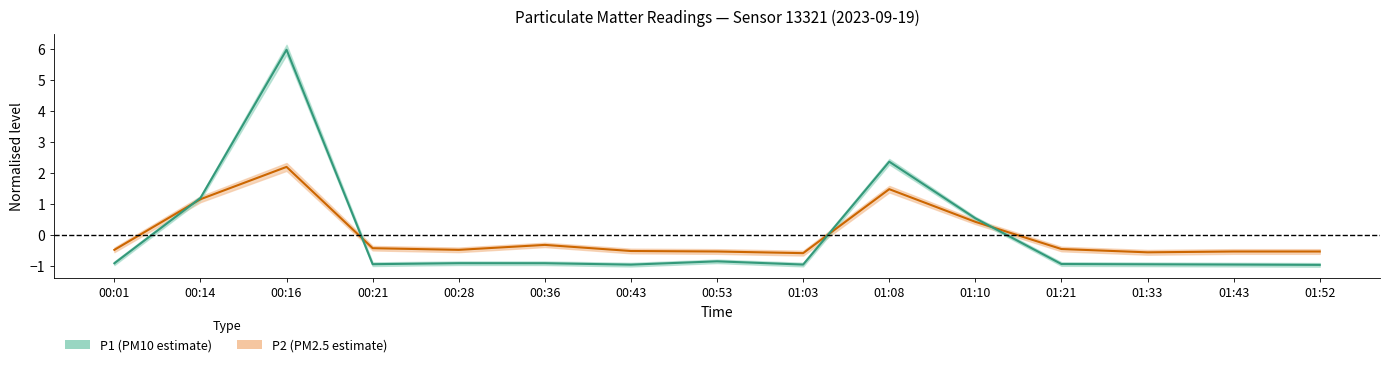

What is the sum of the P2 values at 01:03 and 00:28?

-1.0